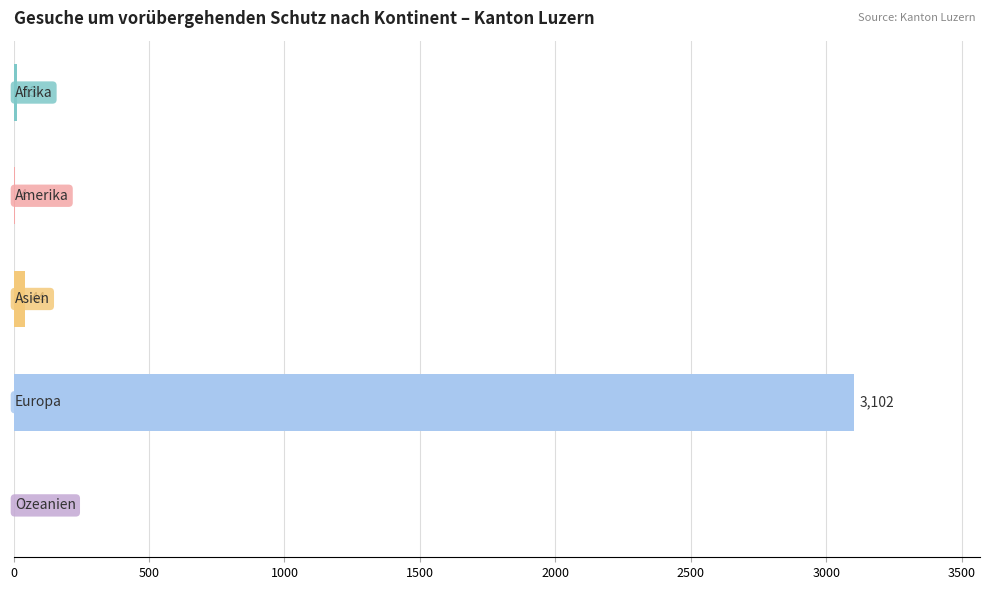

What is the sum of all values?

3164